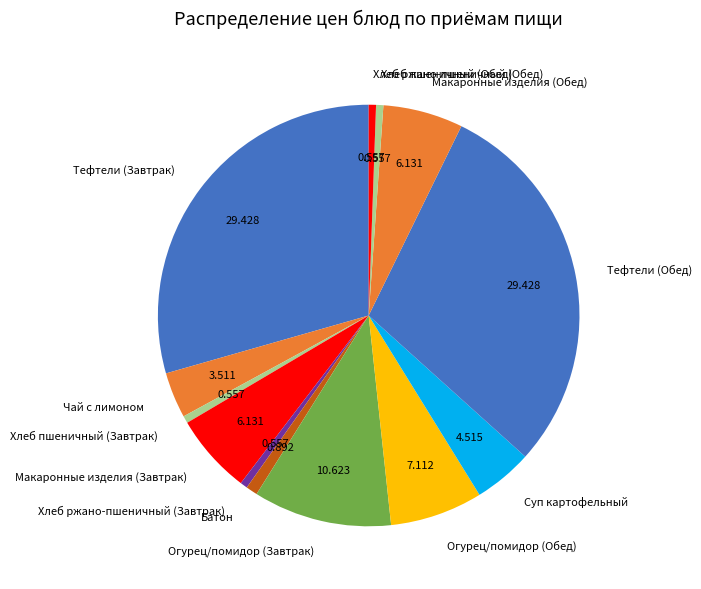

Does any single category account for the majority?

No